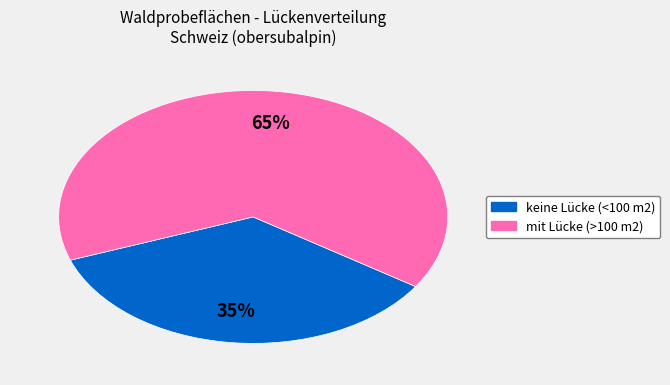

To the nearest percent, what is the average slice percentage?

50%